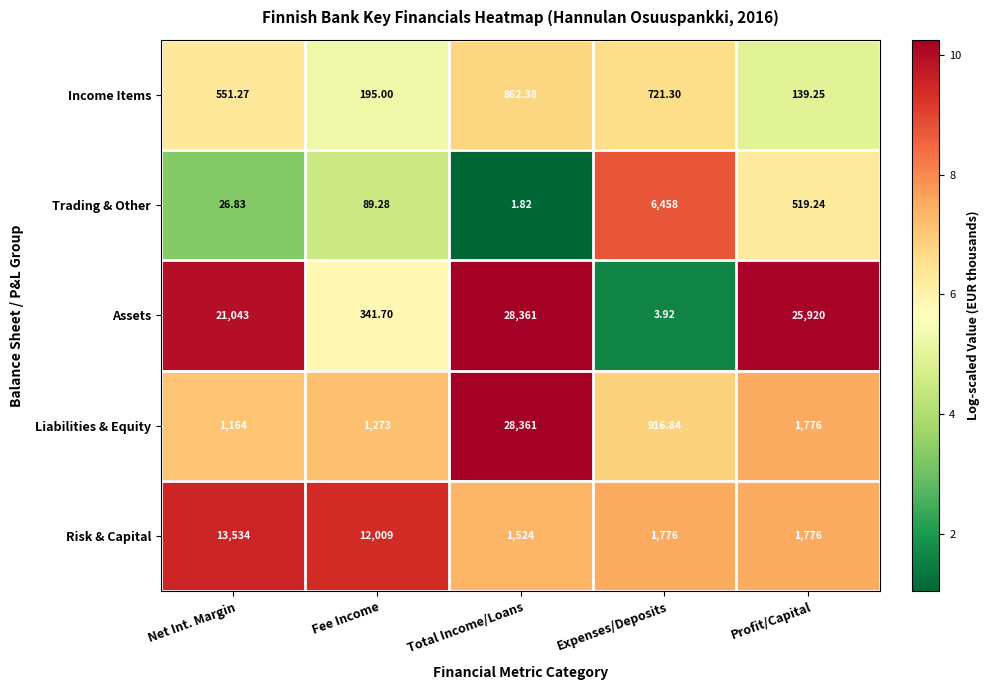

How many distinct data groups are displayed?

5